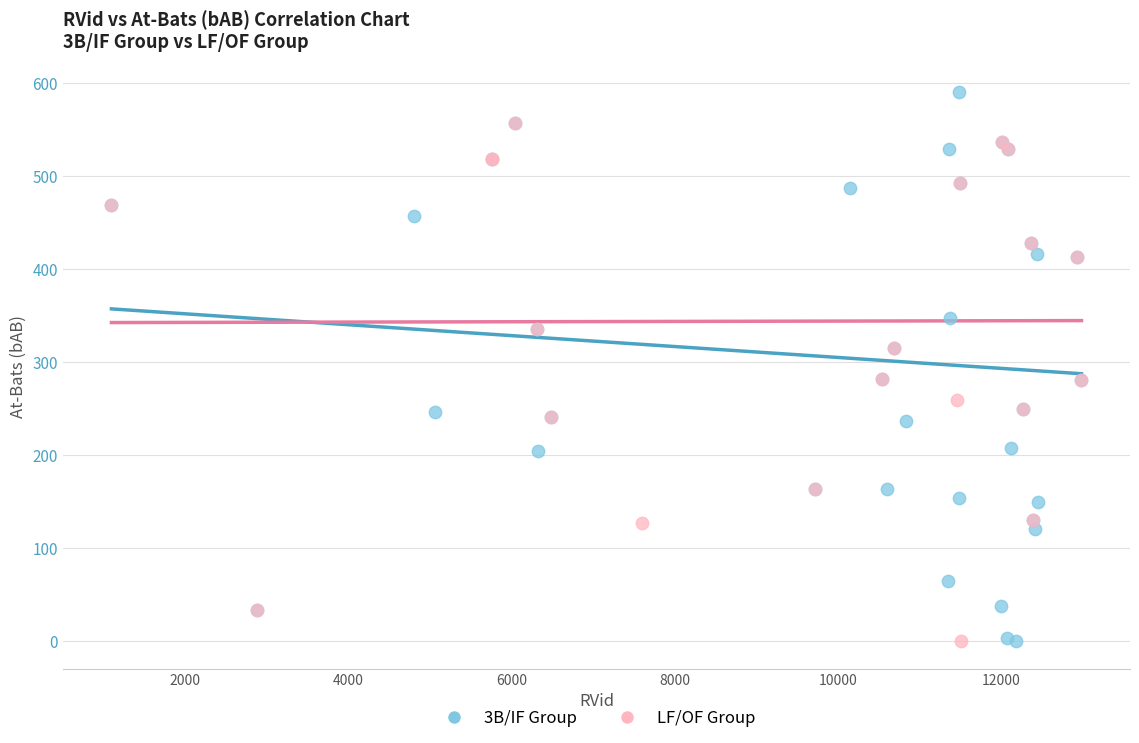

Which series contains the highest Y value?

3B/IF Group